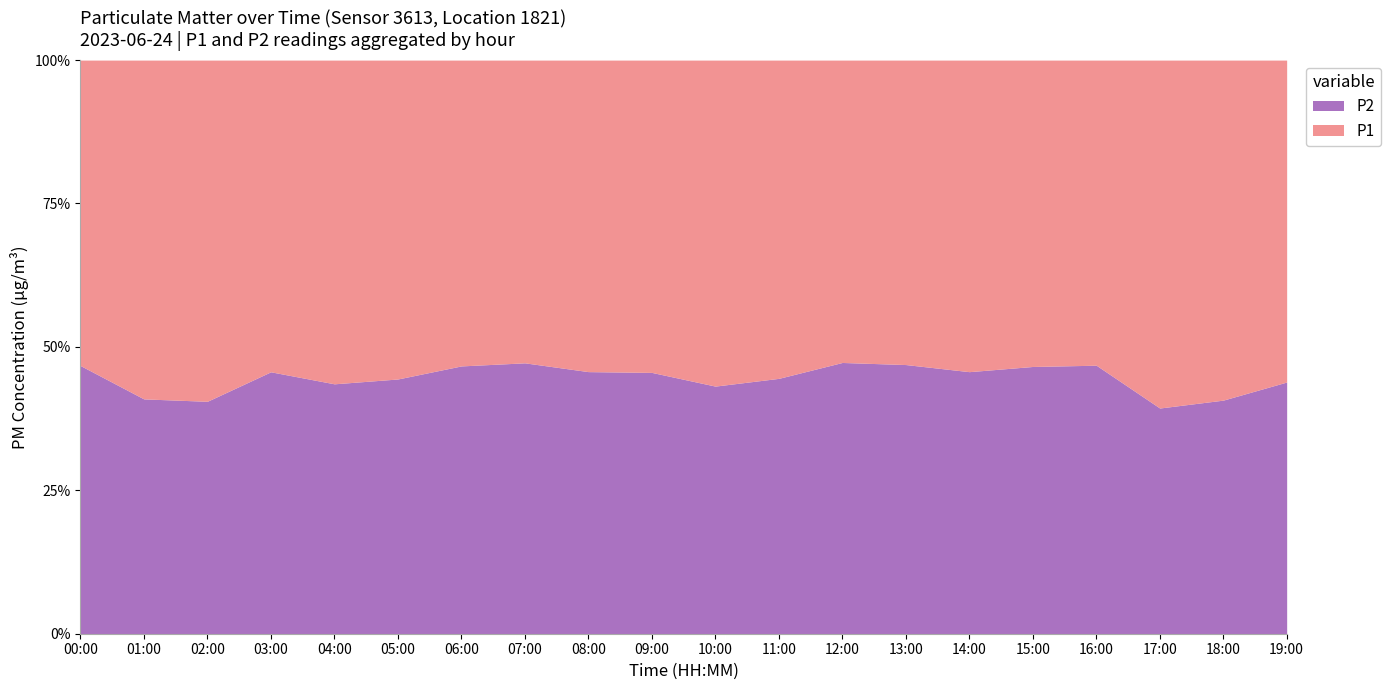

True or false: P2 and P1 cross at least once.

False